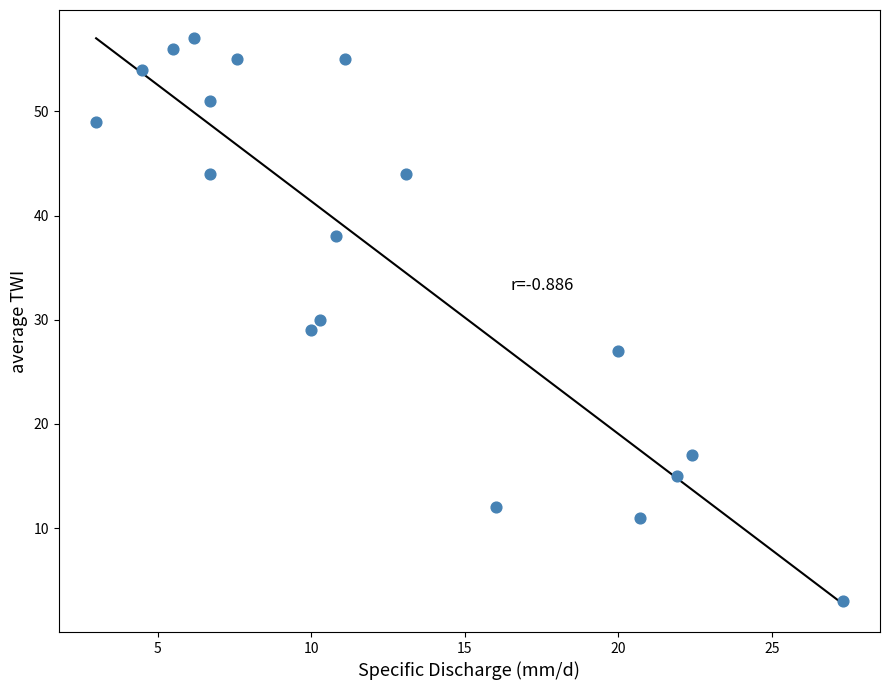

What is the range of Y values (max minus min)?

54